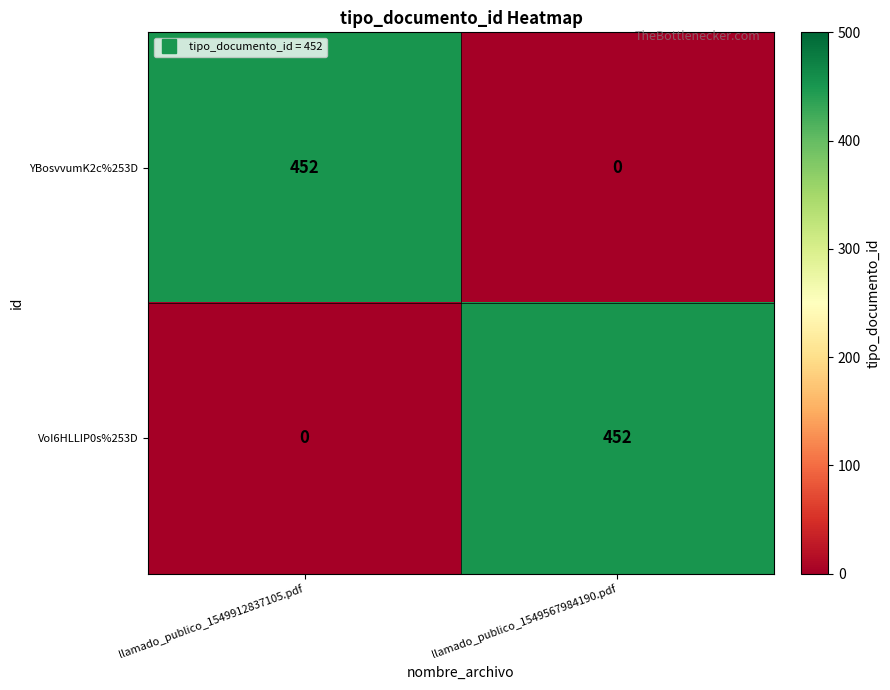

Reading left to right, list all the values displayed in this chart.

YBosvvumK2c%253D: 452	0
VoI6HLLIP0s%253D: 0	452